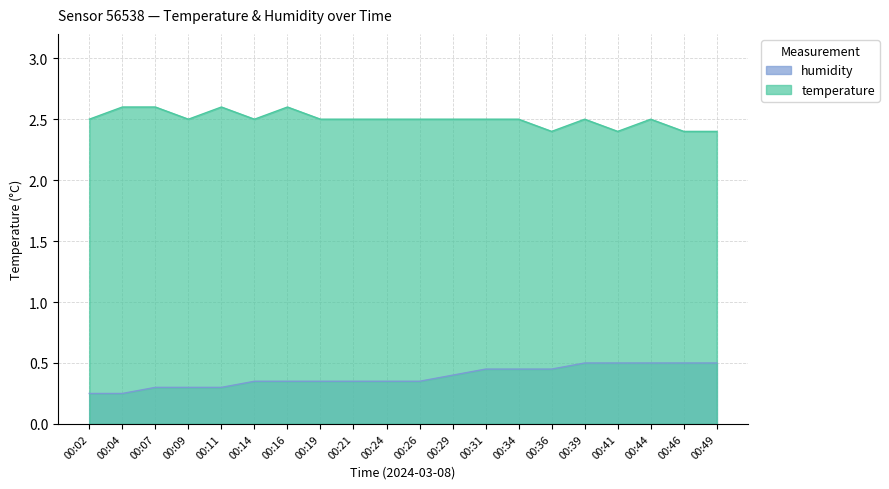

What is the total value across all series at 00:44?

3.0